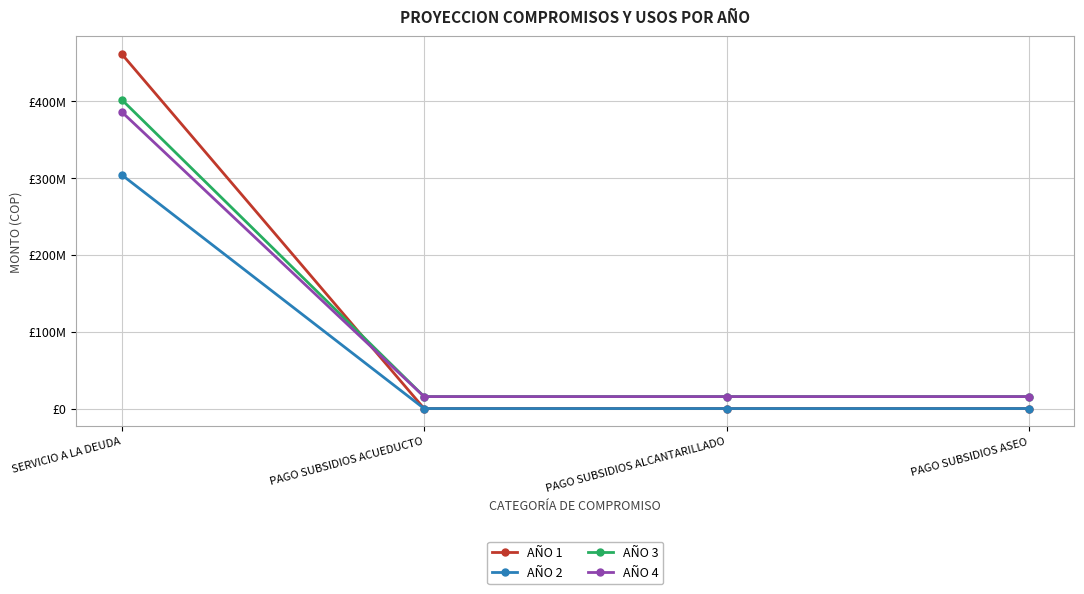

At PAGO SUBSIDIOS ACUEDUCTO, list the series in order from largest to smallest.

AÑO 3, AÑO 4, AÑO 1, AÑO 2